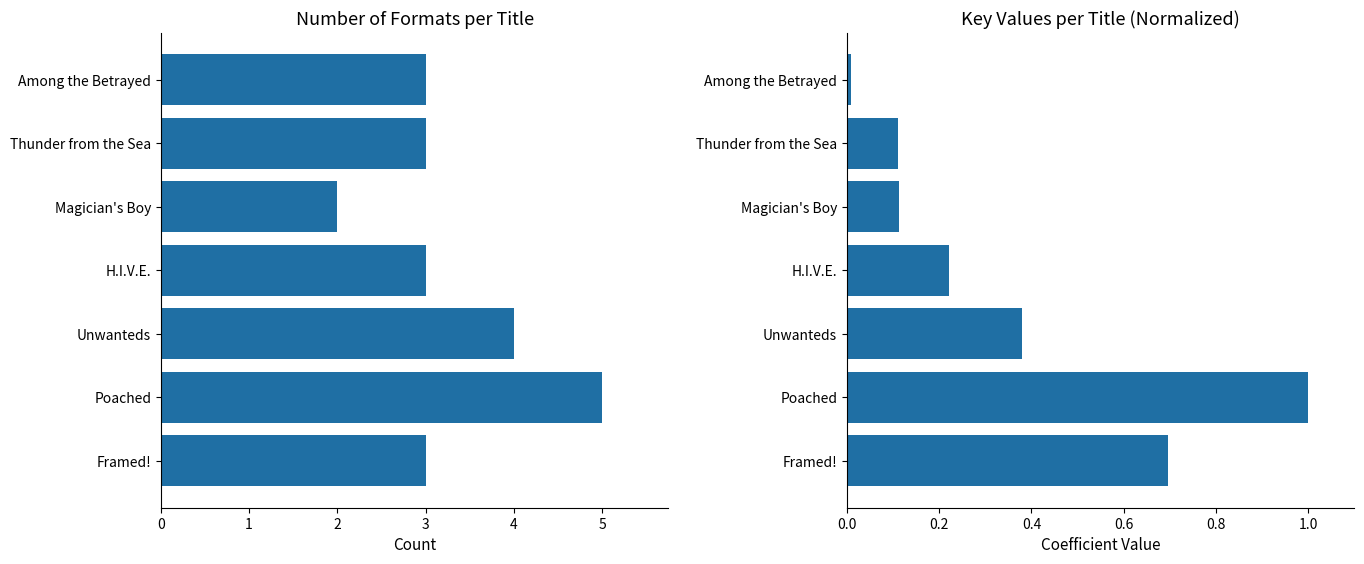

What is the maximum value for Key (normalized)?

1.0